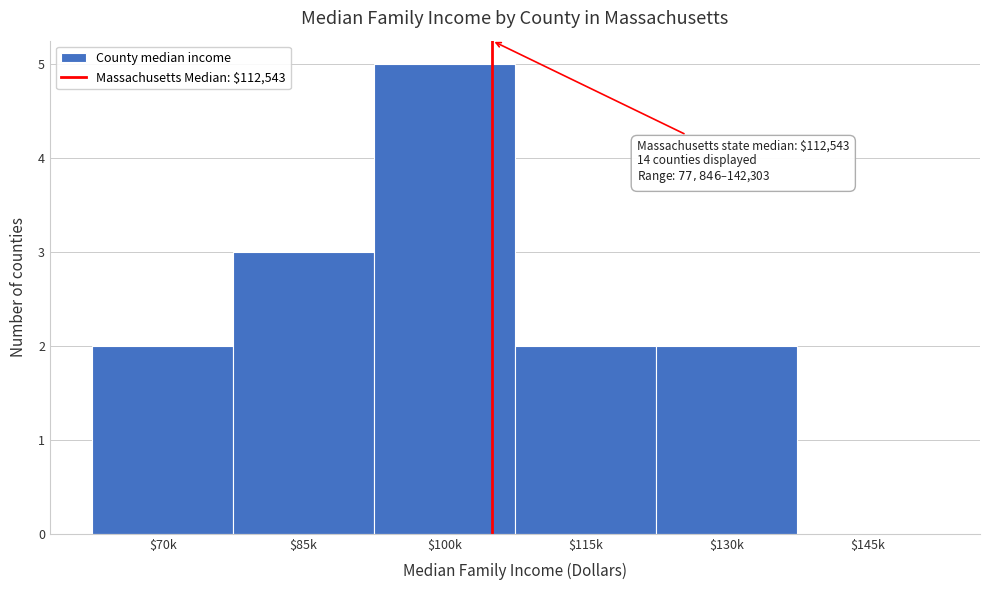

What is the sum of all values?

14